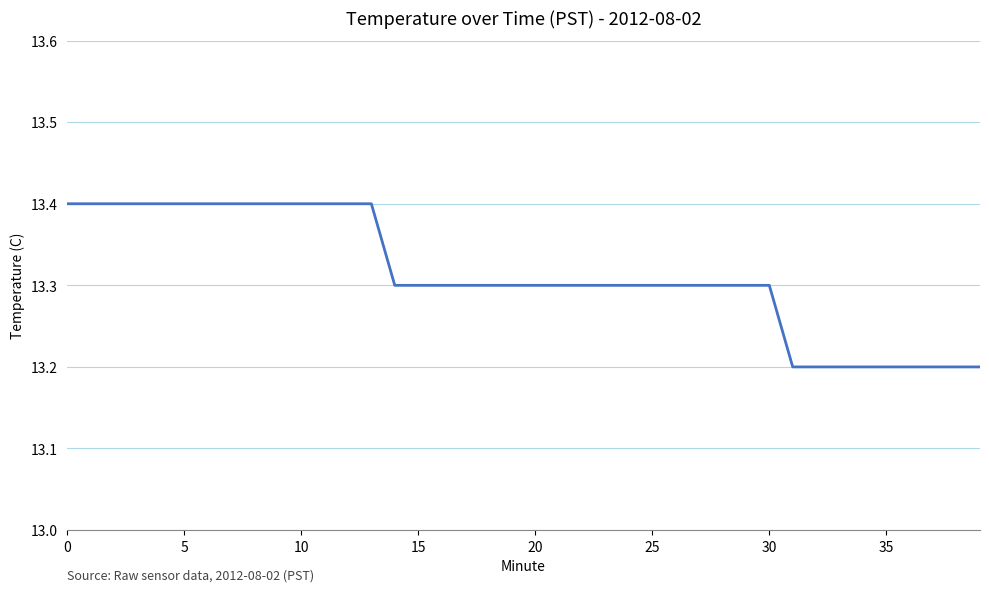

How many lines are shown in the chart?

1